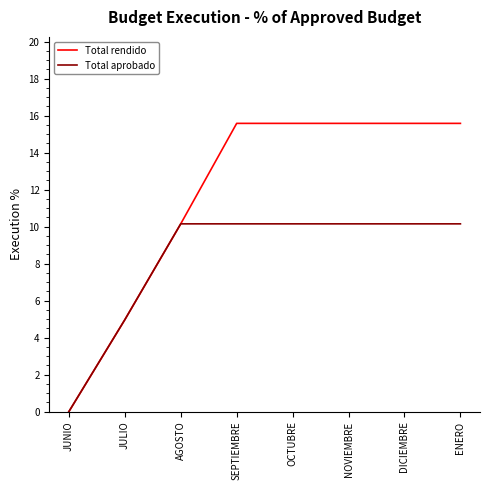

Reading left to right, what are all the values shown in this chart?

Total rendido: JUNIO=0.0	JULIO=5.0	AGOSTO=10.2	SEPTIEMBRE=15.6	OCTUBRE=15.6	NOVIEMBRE=15.6	DICIEMBRE=15.6	ENERO=15.6
Total aprobado: JUNIO=0.0	JULIO=5.0	AGOSTO=10.2	SEPTIEMBRE=10.2	OCTUBRE=10.2	NOVIEMBRE=10.2	DICIEMBRE=10.2	ENERO=10.2